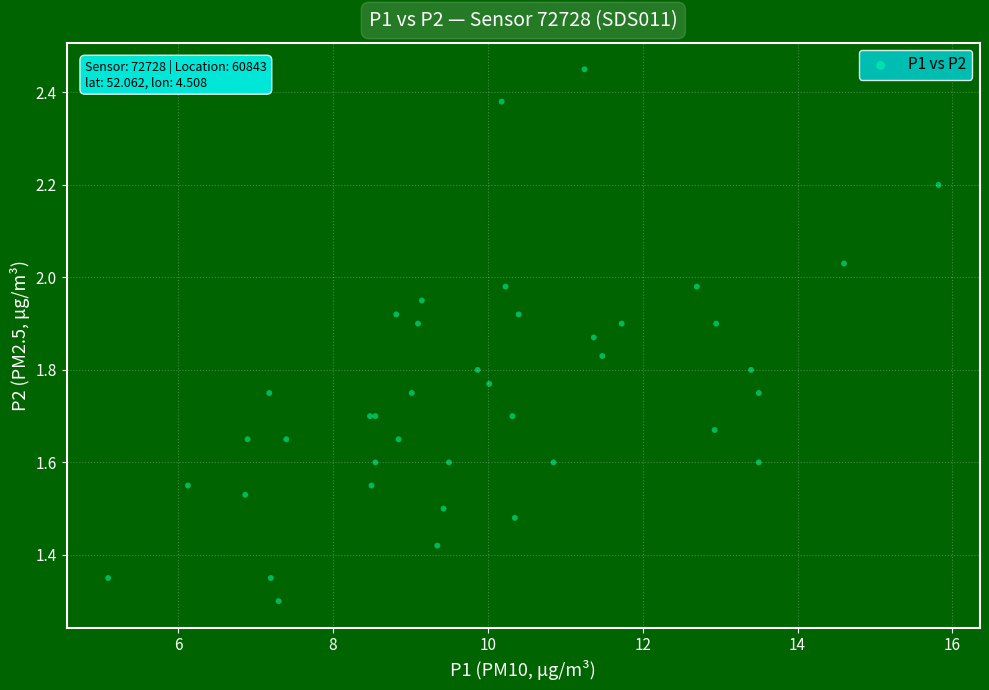

What Y value in the scatter plot is closest to 1?

1.3